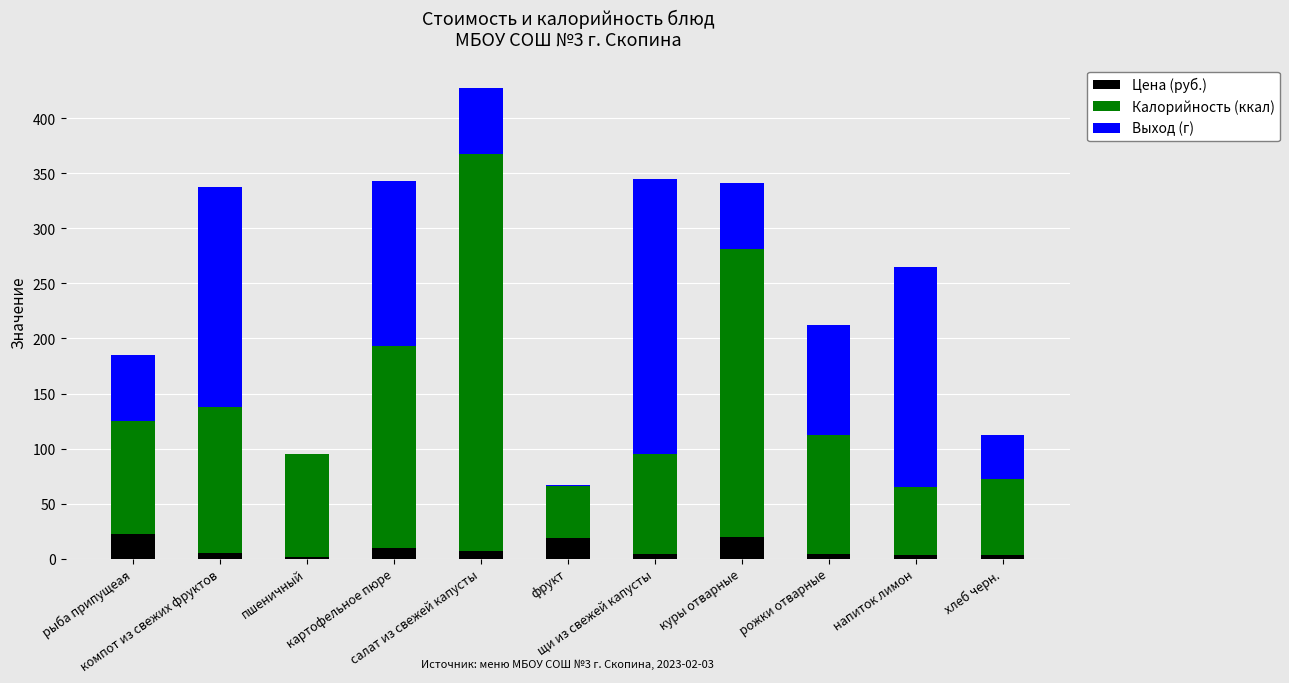

What is the maximum value for Цена (руб.)?

22.2